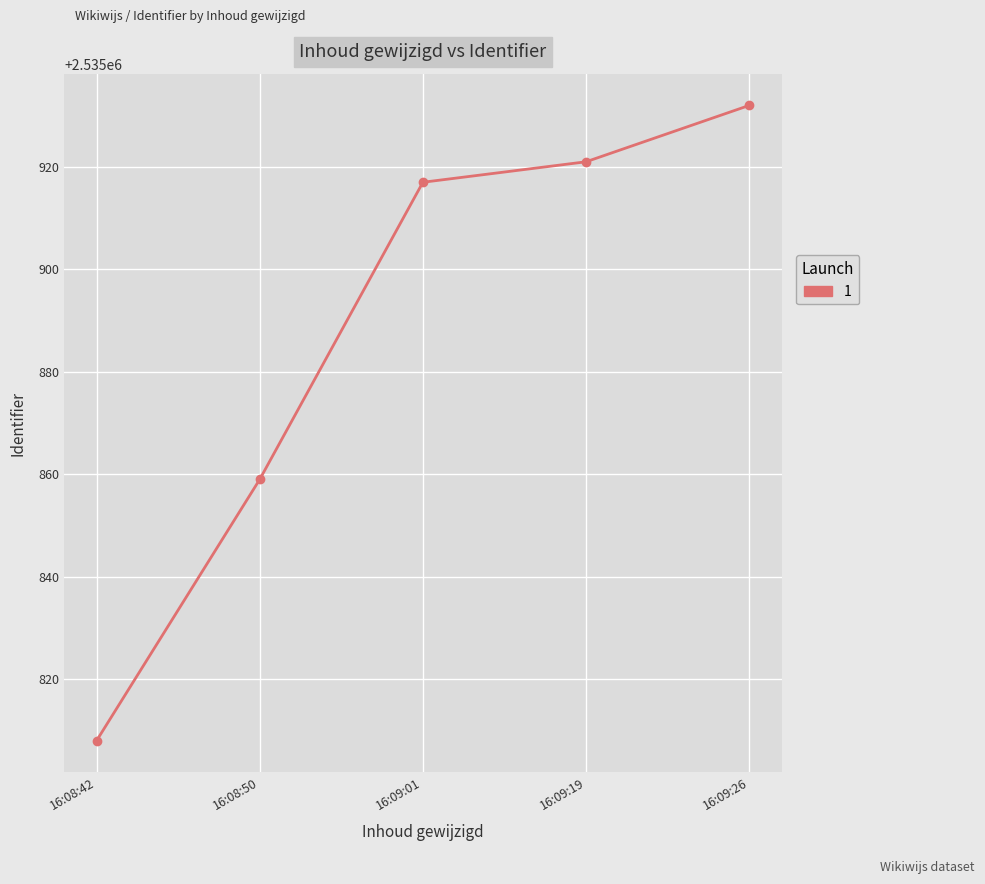

How many data points are less than 2535917?

2